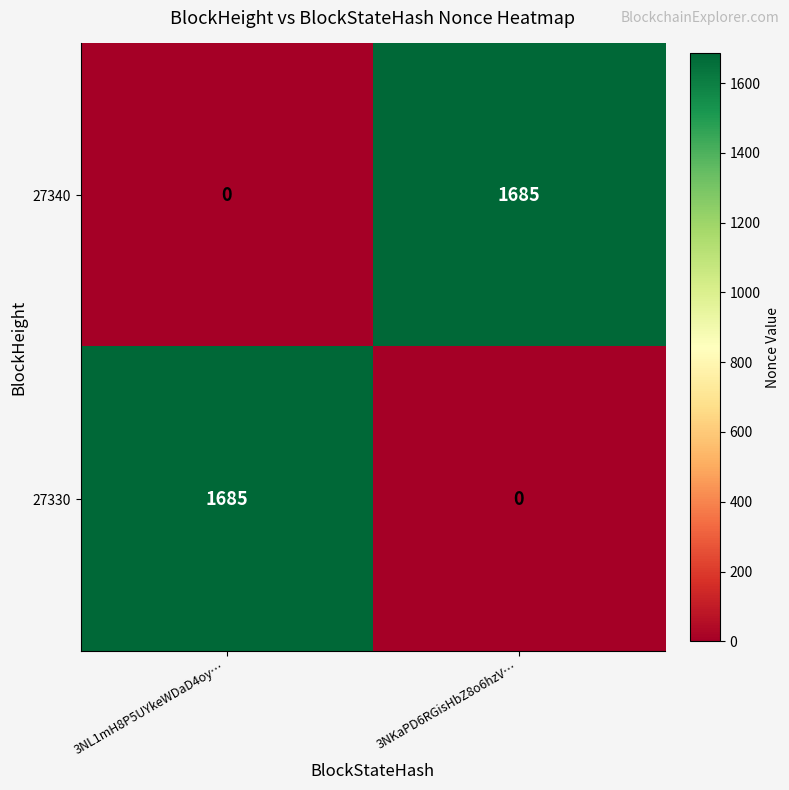

At how many categories does at least one series exceed 748?

2